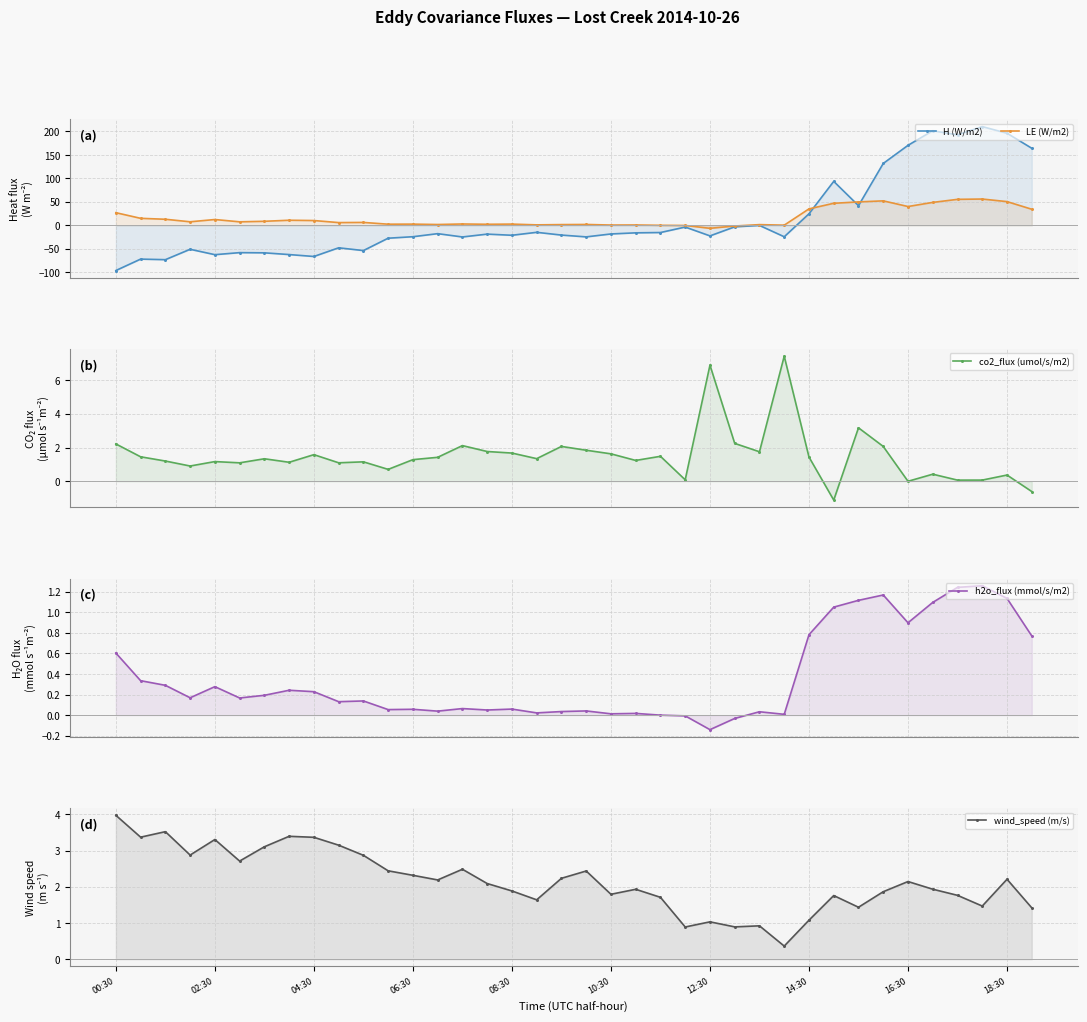

Reading left to right, transcribe all the data shown in this chart.

H (W/m2): -96.3	-72.0	-73.2	-51.1	-62.5	-58.2	-58.6	-62.3	-66.4	-47.9	-53.8	-27.4	-24.3	-17.8	-24.8	-18.8	-21.2	-14.9	-20.8	-24.6	-18.4	-16.0	-15.3	-3.7	-22.5	-3.2	-0.2	-24.4	24.6	93.6	41.9	131.8	170.4	201.5	192.7	210.3	196.2	164.2
LE (W/m2): 26.9	14.9	12.9	7.5	12.4	7.5	8.6	10.8	10.2	5.8	6.2	2.4	2.6	1.7	2.9	2.2	2.6	1.0	1.6	1.8	0.6	0.8	0.0	-0.3	-6.4	-1.5	1.5	0.3	35.0	47.0	49.9	52.1	40.1	48.9	55.4	56.0	50.5	34.3
co2_flux (umol/s/m2): 2.2	1.5	1.2	0.9	1.2	1.1	1.3	1.1	1.6	1.1	1.2	0.7	1.3	1.4	2.1	1.8	1.7	1.3	2.1	1.8	1.6	1.2	1.5	0.1	6.9	2.2	1.8	7.4	1.4	-1.1	3.2	2.1	-0.0	0.4	0.1	0.1	0.4	-0.6
h2o_flux (mmol/s/m2): 0.6	0.3	0.3	0.2	0.3	0.2	0.2	0.2	0.2	0.1	0.1	0.1	0.1	0.0	0.1	0.1	0.1	0.0	0.0	0.0	0.0	0.0	0.0	-0.0	-0.1	-0.0	0.0	0.0	0.8	1.1	1.1	1.2	0.9	1.1	1.2	1.3	1.1	0.8
wind_speed (m/s): 4.0	3.4	3.5	2.9	3.3	2.7	3.1	3.4	3.4	3.1	2.9	2.4	2.3	2.2	2.5	2.1	1.9	1.6	2.2	2.4	1.8	1.9	1.7	0.9	1.0	0.9	0.9	0.4	1.1	1.8	1.4	1.9	2.1	1.9	1.8	1.5	2.2	1.4